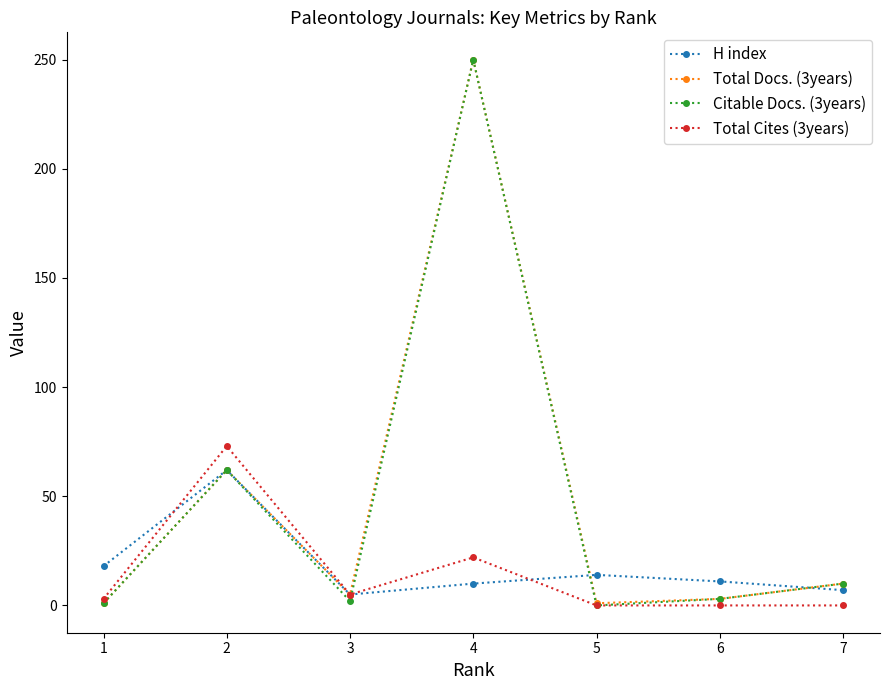

True or false: H index has a value of 18 at 1.

True